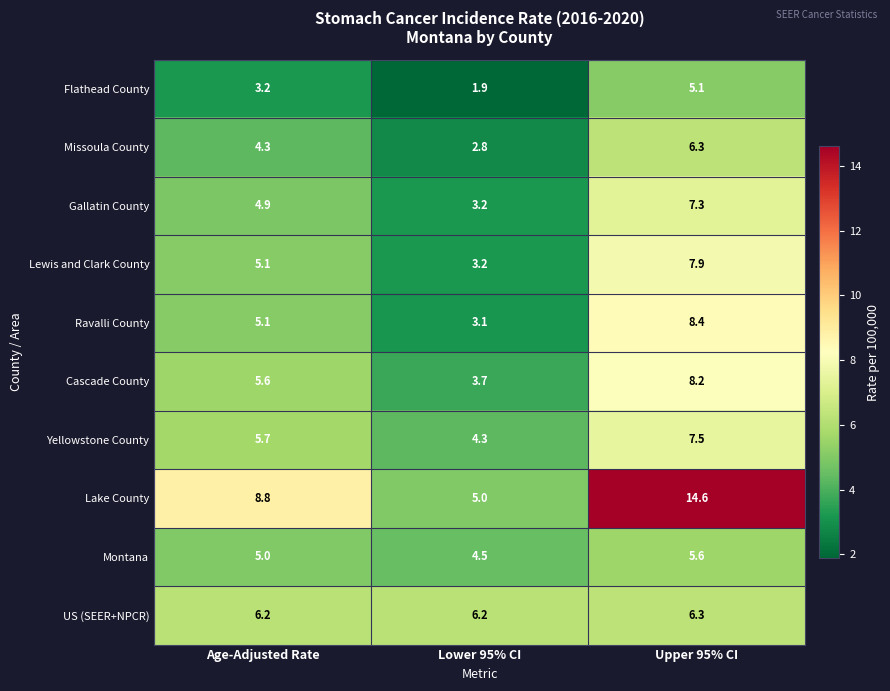

What is the difference between the highest and lowest values at Lower 95% CI?

4.3